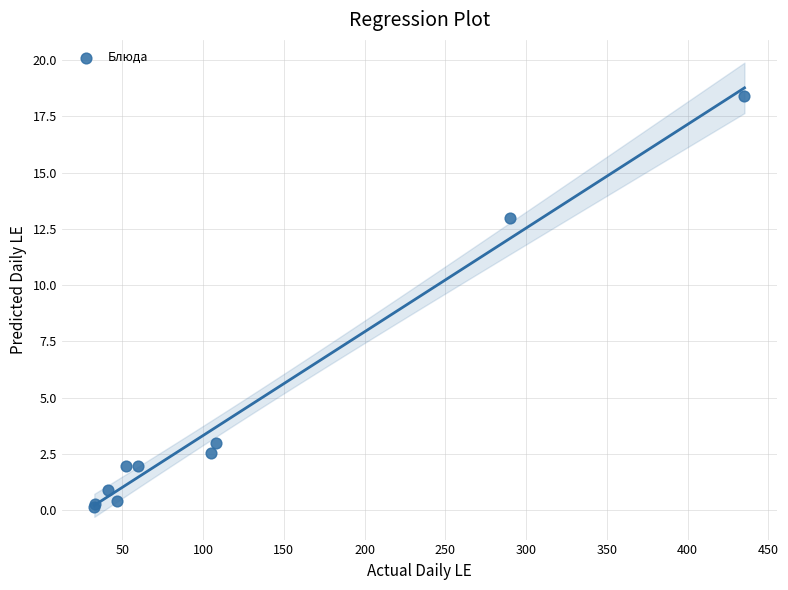

What Y value in the scatter plot is closest to 9?

13.0